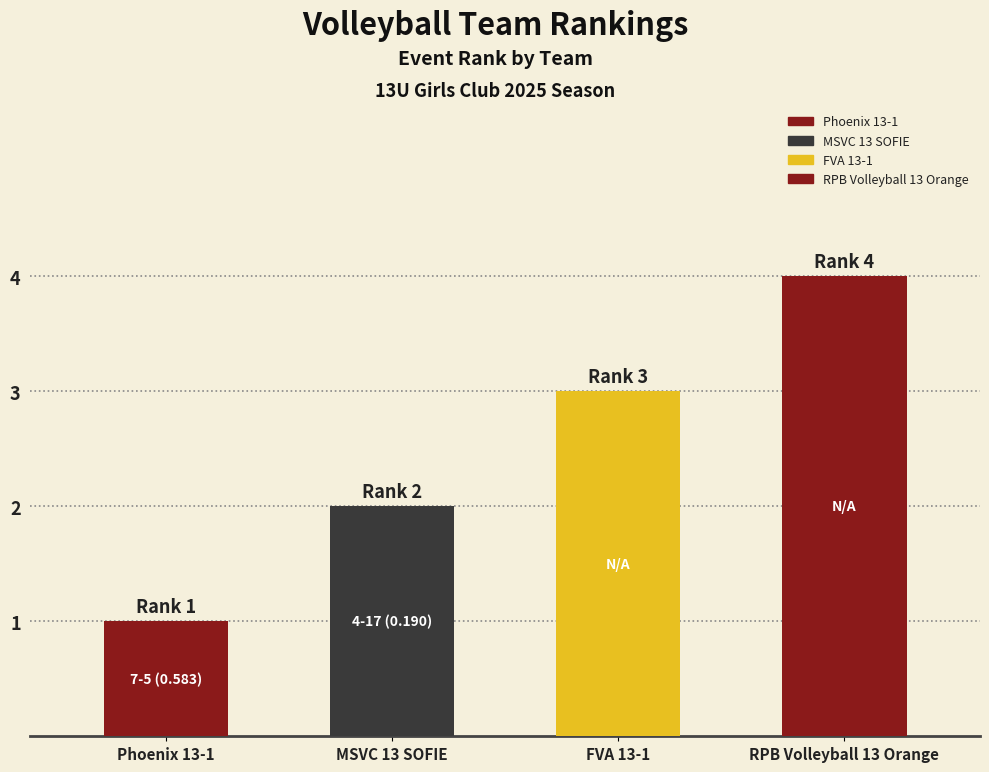

List the labels in order of value, largest first.

RPB Volleyball 13 Orange, FVA 13-1, MSVC 13 SOFIE, Phoenix 13-1